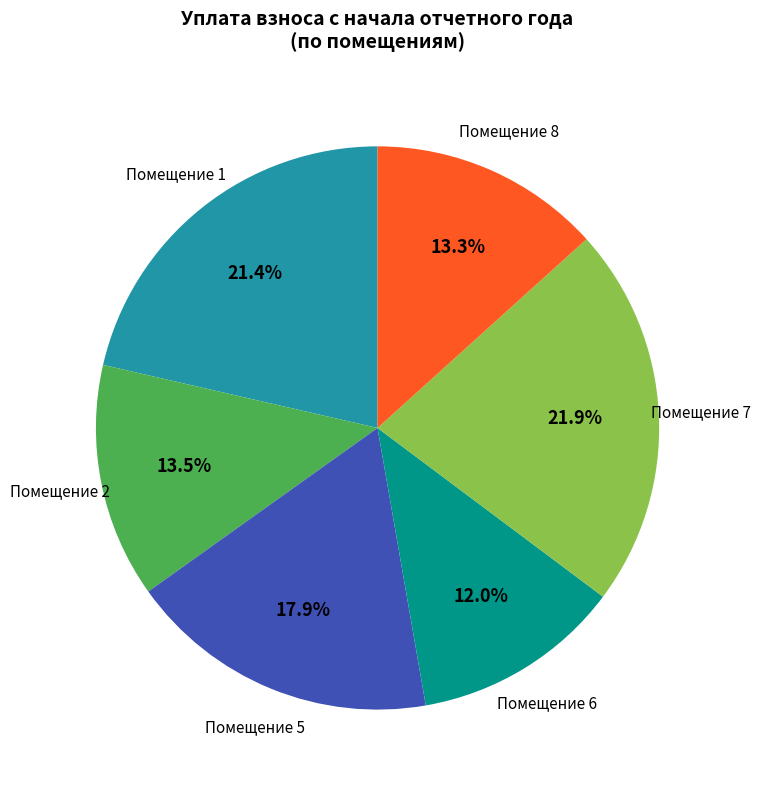

Does any single category account for the majority?

No